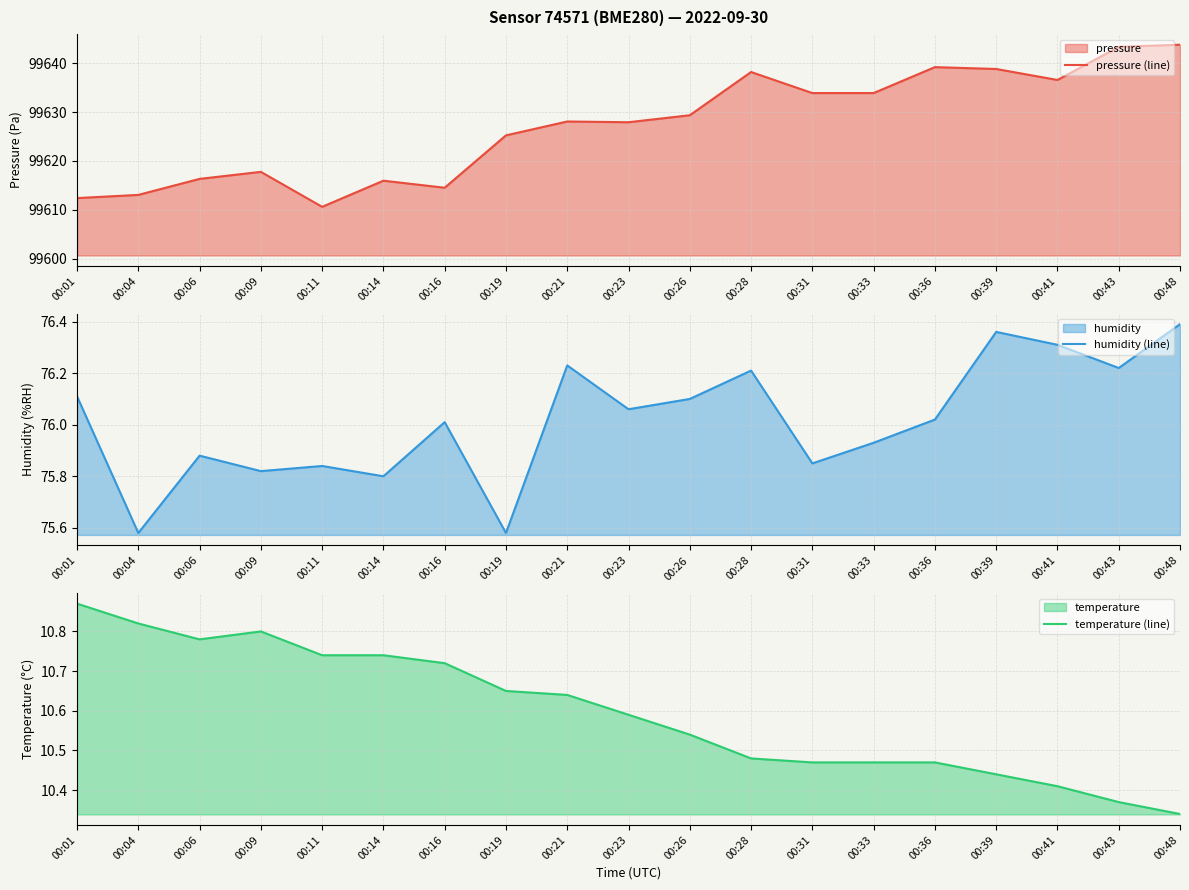

True or false: pressure (line) and temperature (line) intersect in this chart.

False